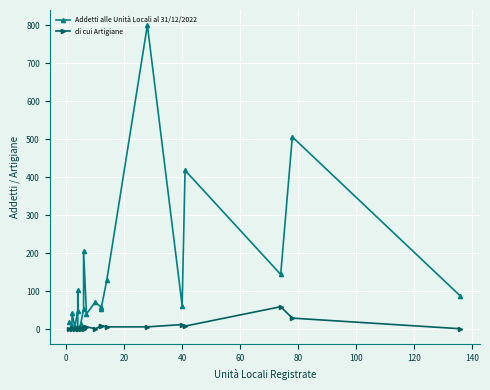

Which series has the widest spread of values?

Addetti alle Unità Locali al 31/12/2022